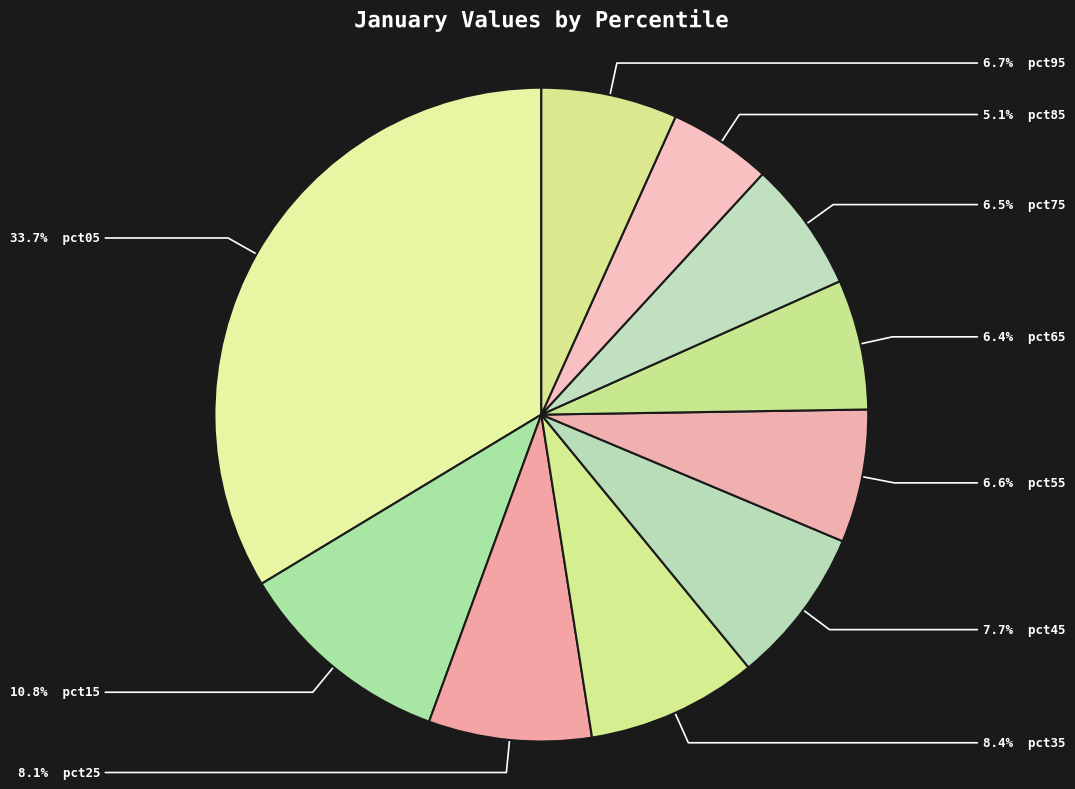

How many slices are in this pie chart?

10